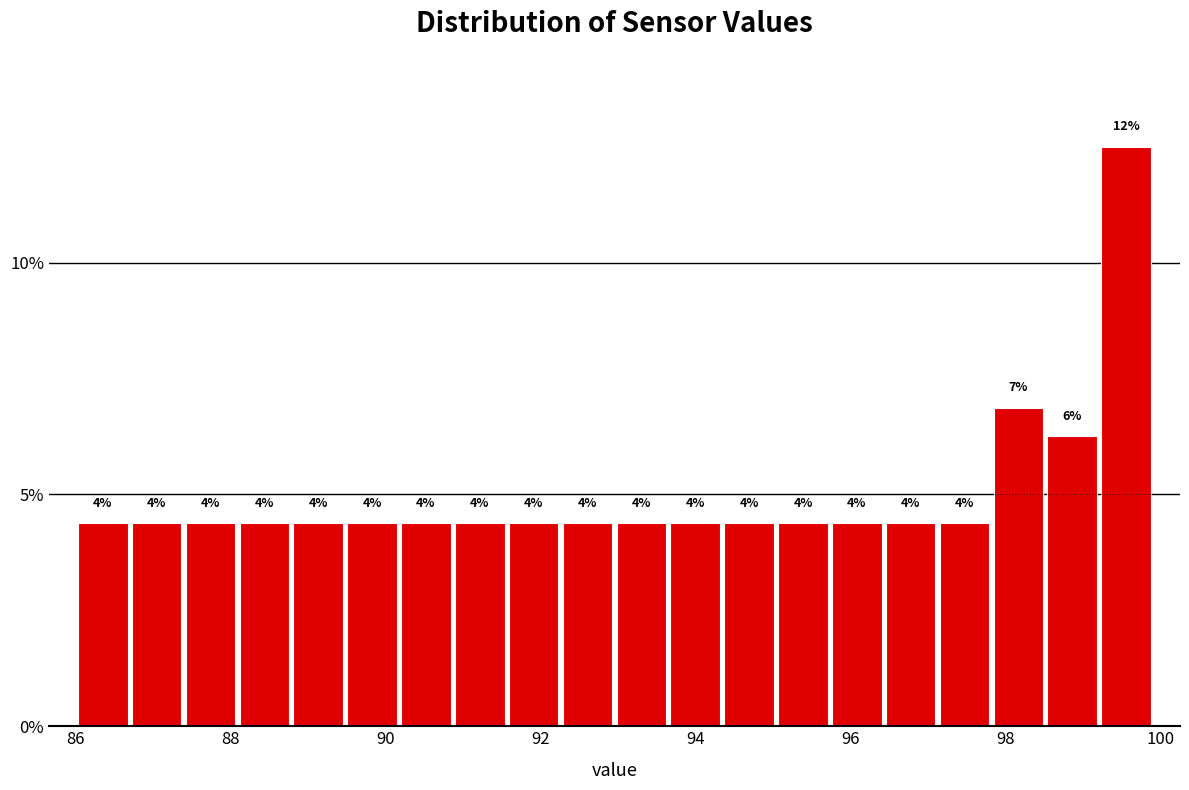

Around what value on the x-axis is the tallest bar? Give the approximate position of its centre, as read against the axis.

99.6